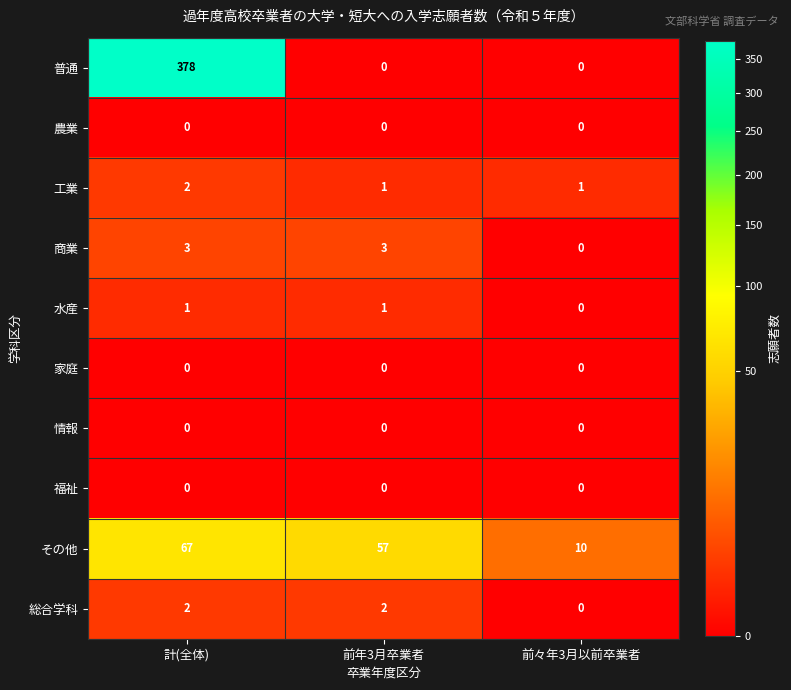

What is the maximum value for 商業?

3